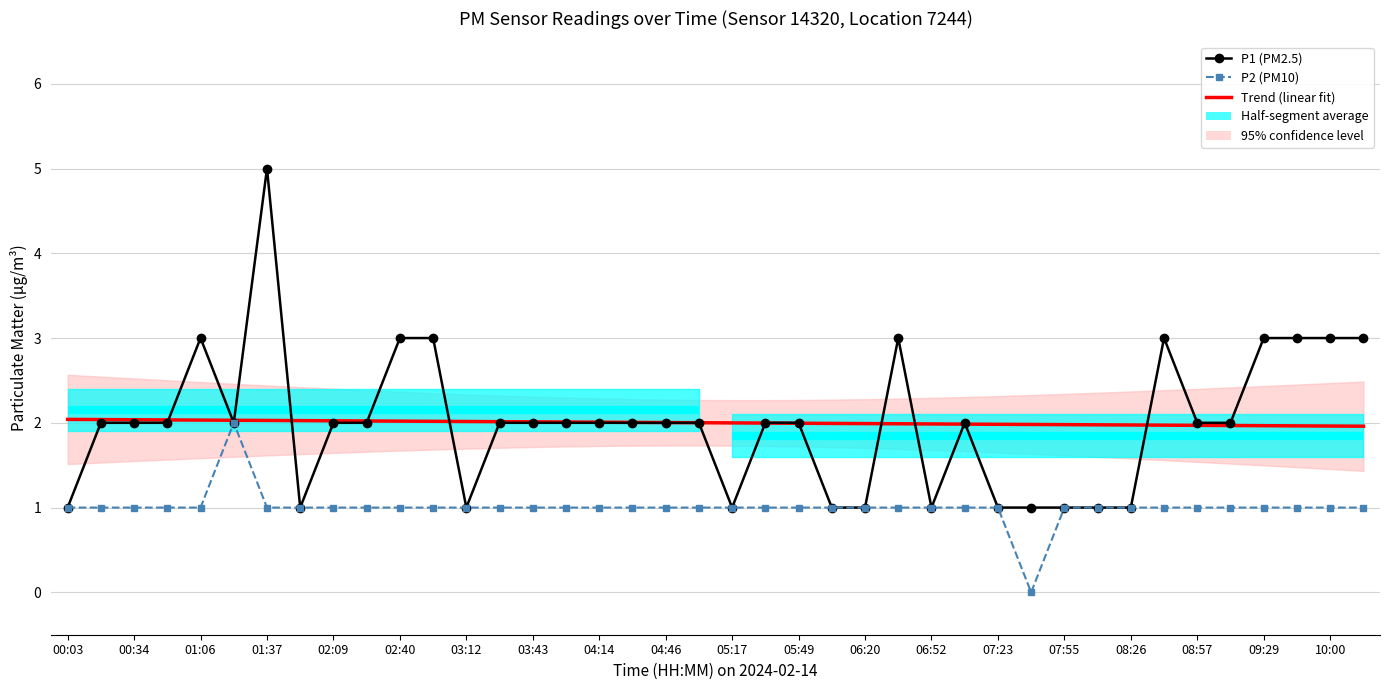

How many lines are shown in the chart?

3